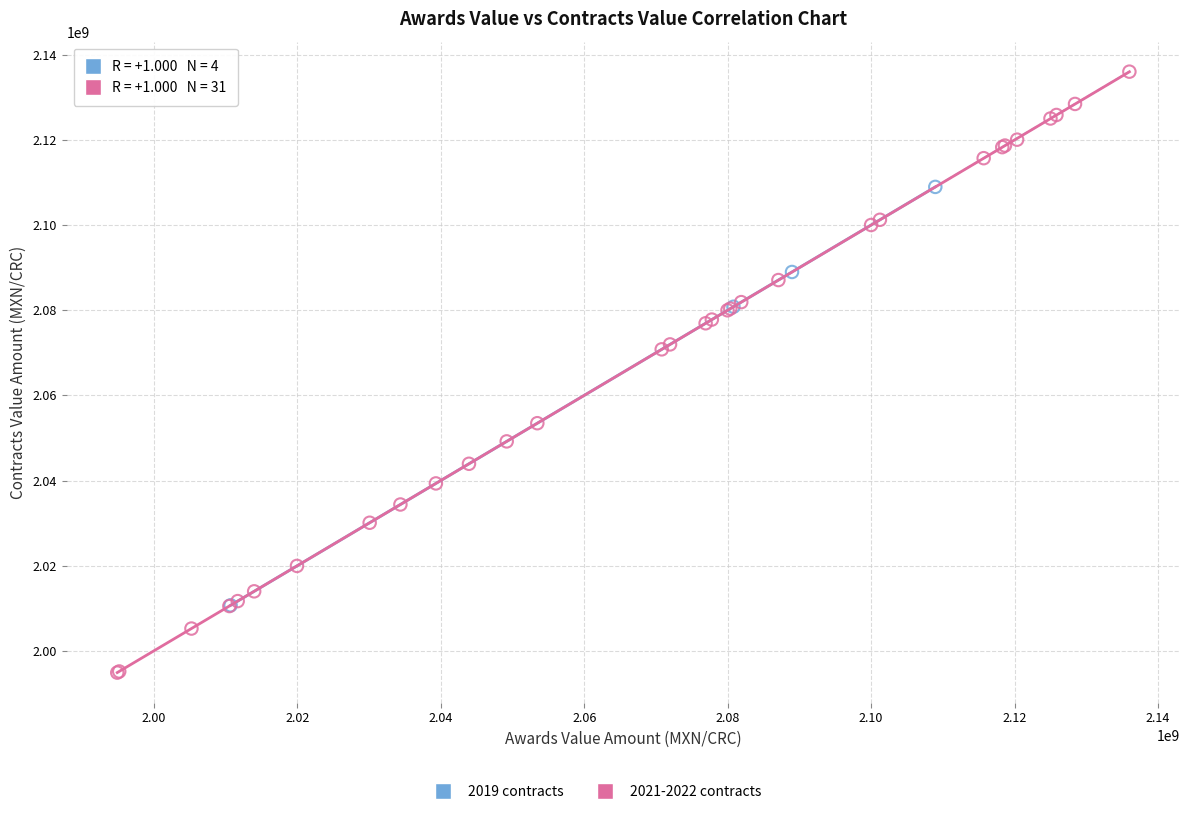

Which series has the widest spread of Y values?

2021-2022 contracts